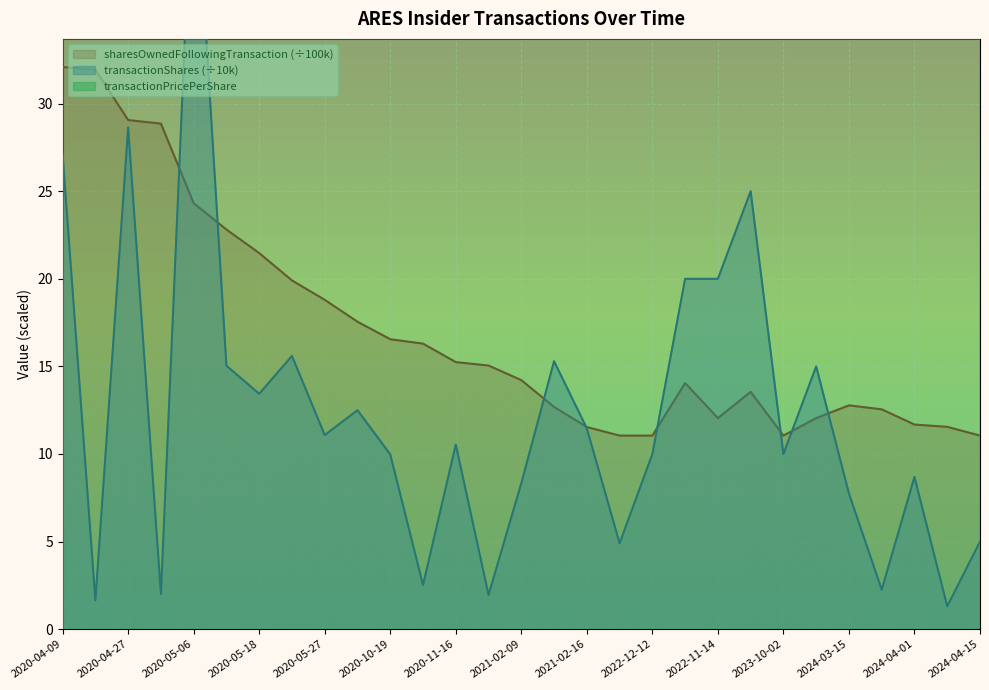

Between which two adjacent categories do sharesOwnedFollowingTransaction and transactionShares first intersect?

2020-04-30 and 2020-05-06